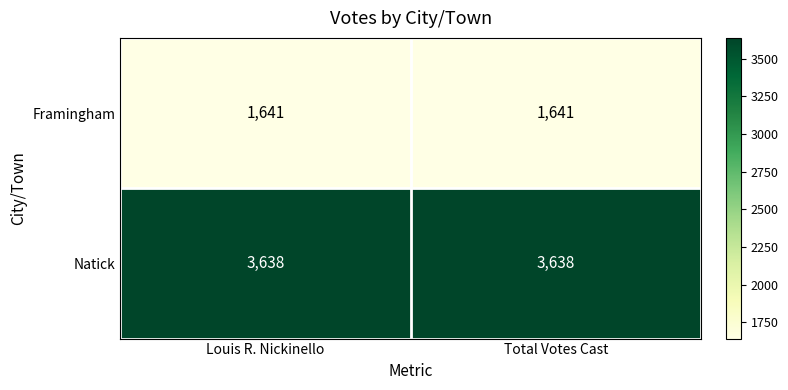

Read the Natick value at Louis R. Nickinello.

3638